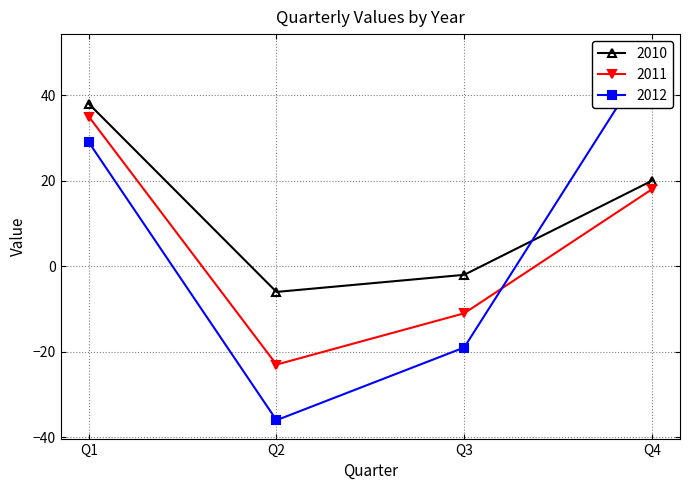

How many times do 2011 and 2012 cross each other?

1